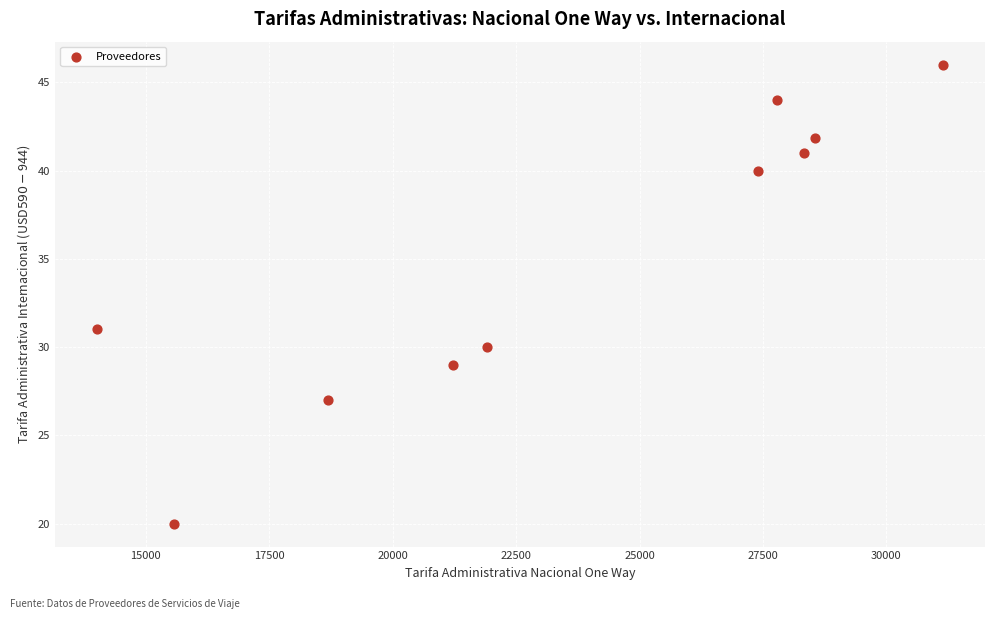

What is the average X value?

23458.4